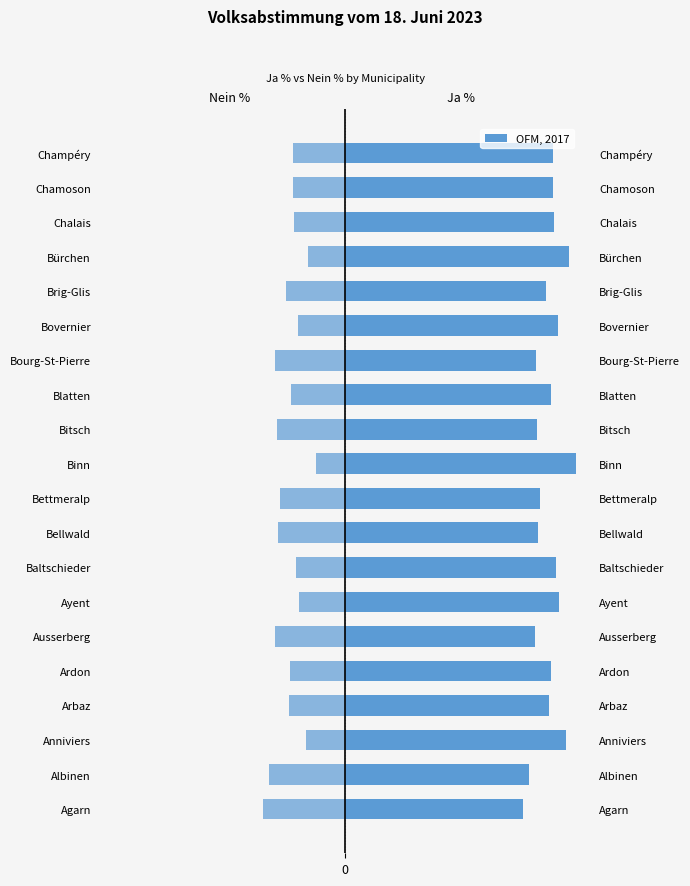

Is the value of Ja % at Bourg-St-Pierre greater than the value of Nein % at Ardon?

Yes